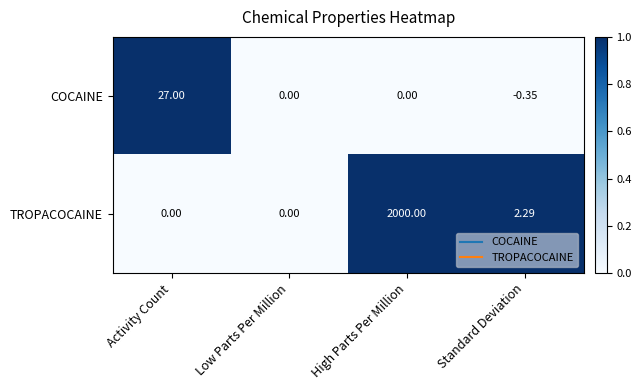

Which series has the largest range (max minus min)?

TROPACOCAINE